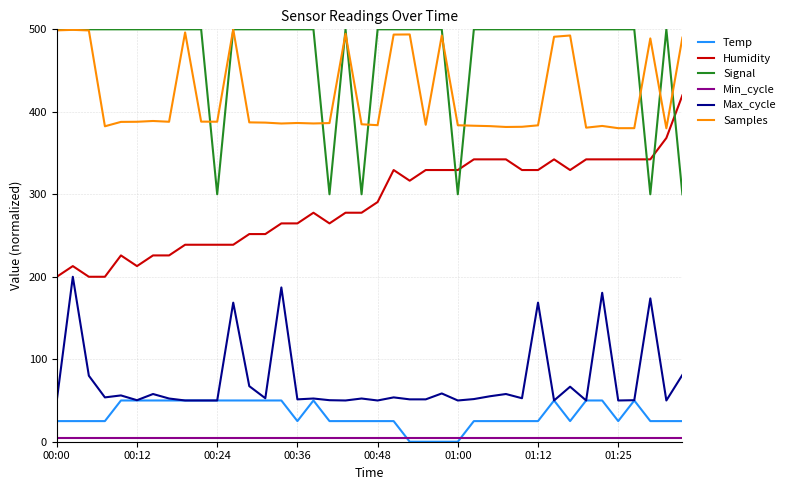

What is the minimum value for Signal?

300.0